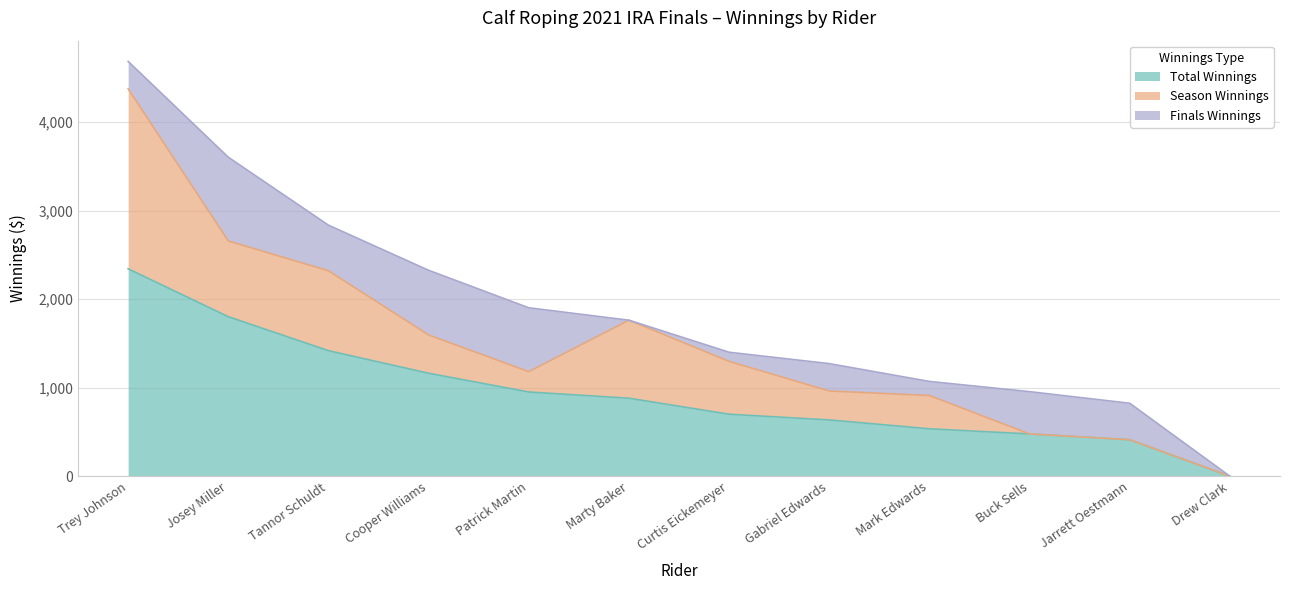

What is the average value of the Finals Winnings series?

390.0